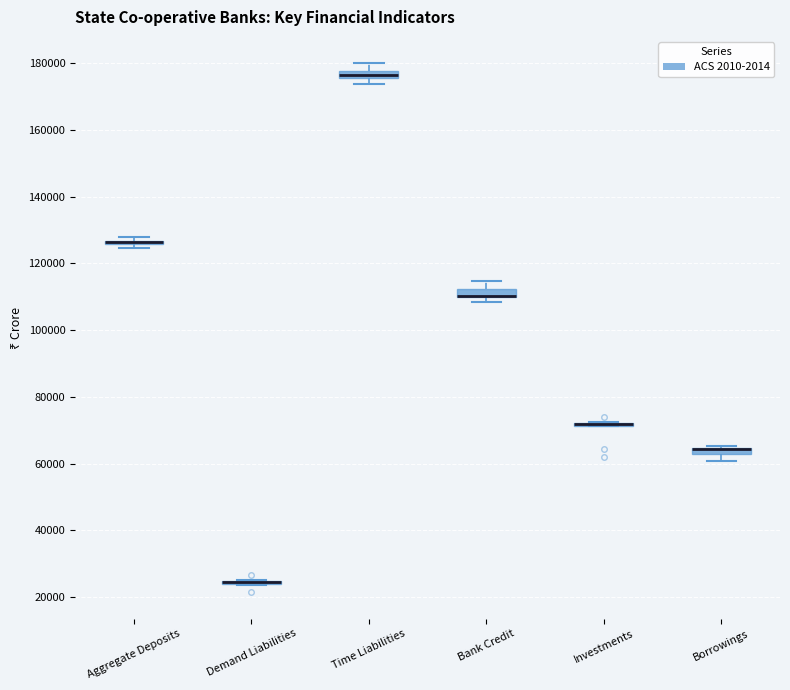

Where does the upper whisker of the box for Time Liabilities end on the y-axis? The values are not printed on the chart, so give them approximately, as read against the axis.

180000